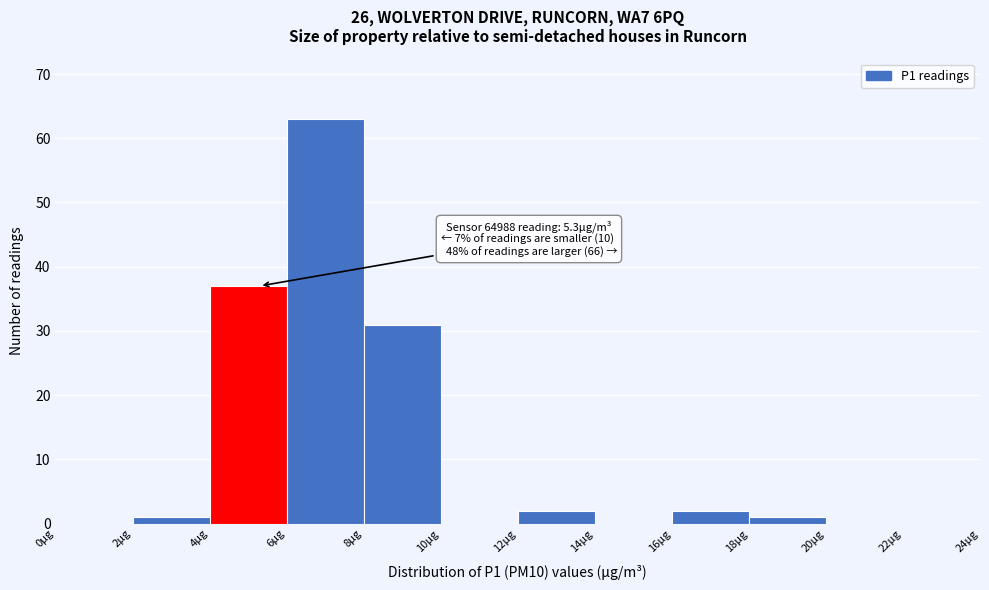

Over which range of the x-axis is the bar tallest?

6 to 8